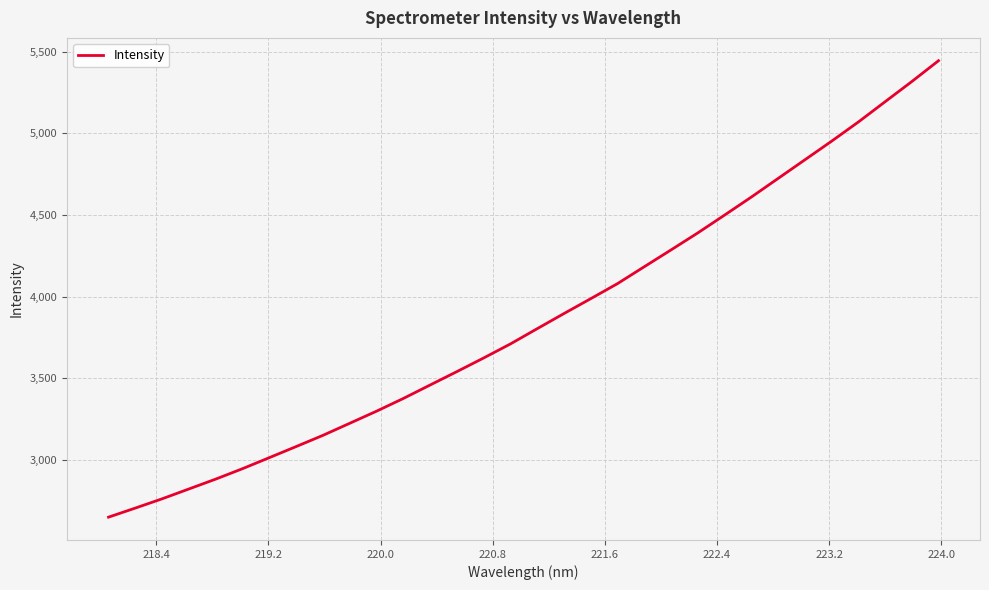

What is the difference between the maximum and minimum values?

2796.4